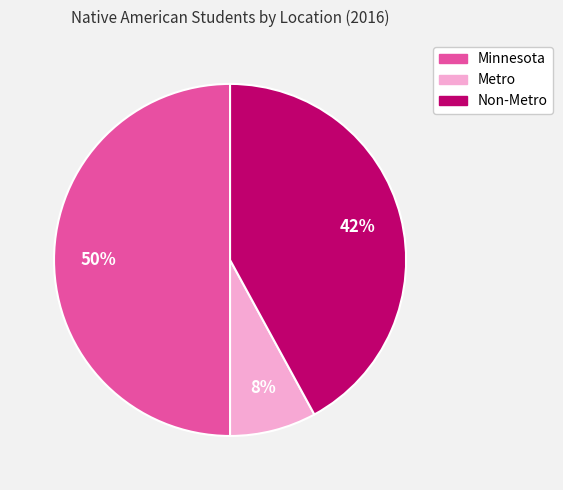

What percentage is the Metro slice, to the nearest percent?

8%